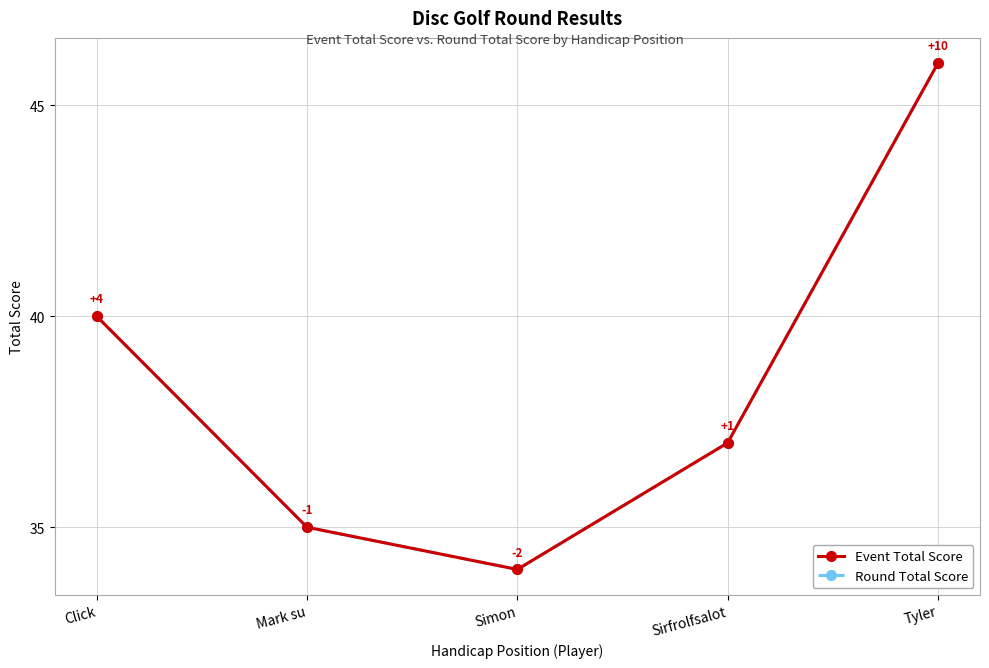

List the labels in order of Event Total Score value, largest first.

Tyler, Click, Sirfrolfsalot, Mark su, Simon